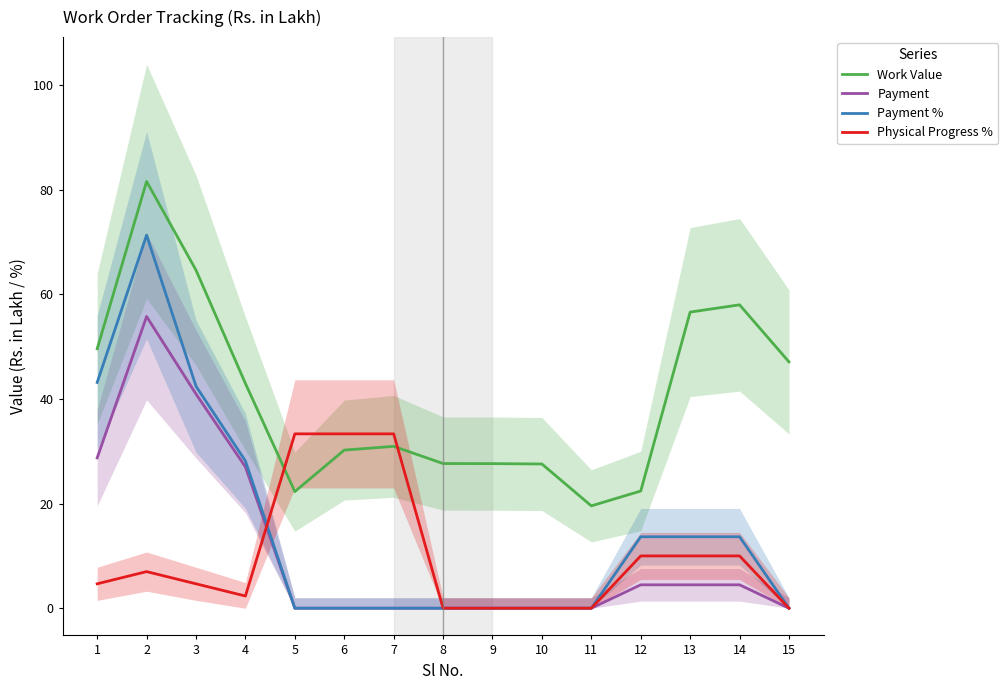

Between 12 and 3, which is larger?

3